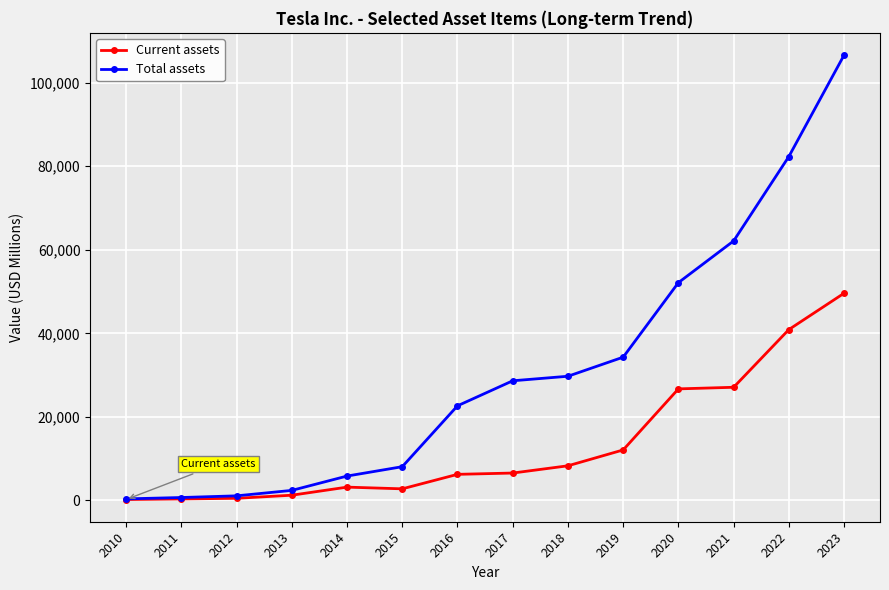

At which category is the sum across all series the highest?

2023